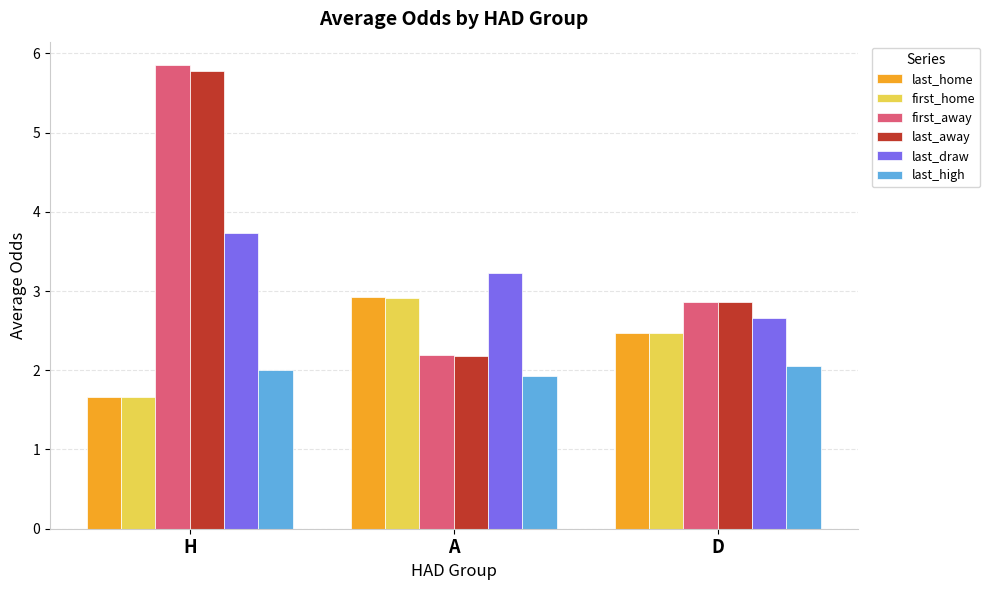

Which series changed the most between H and A?

first_away